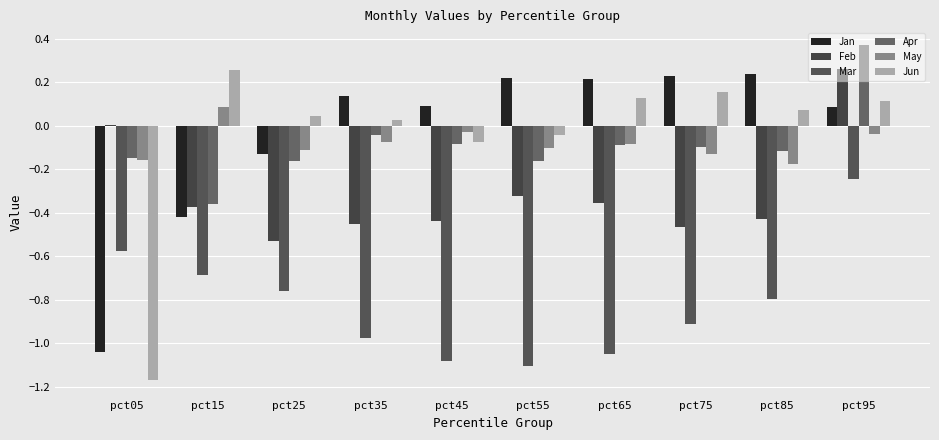

List the labels in order of Jan value, largest first.

pct85, pct75, pct55, pct65, pct35, pct45, pct95, pct25, pct15, pct05